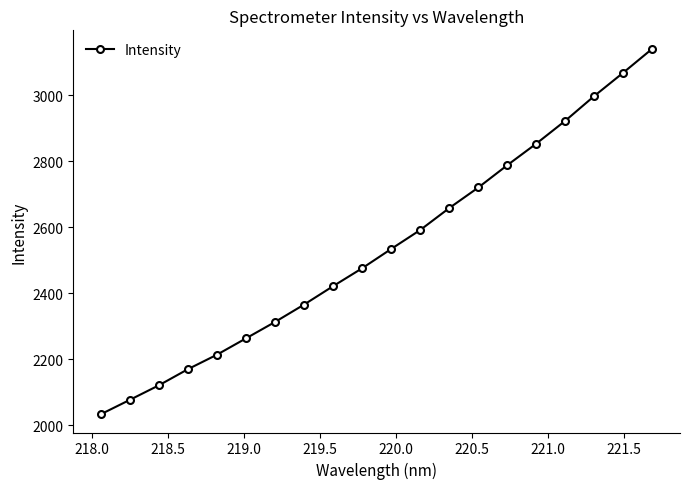

What is the difference between the maximum and minimum values?

1108.4